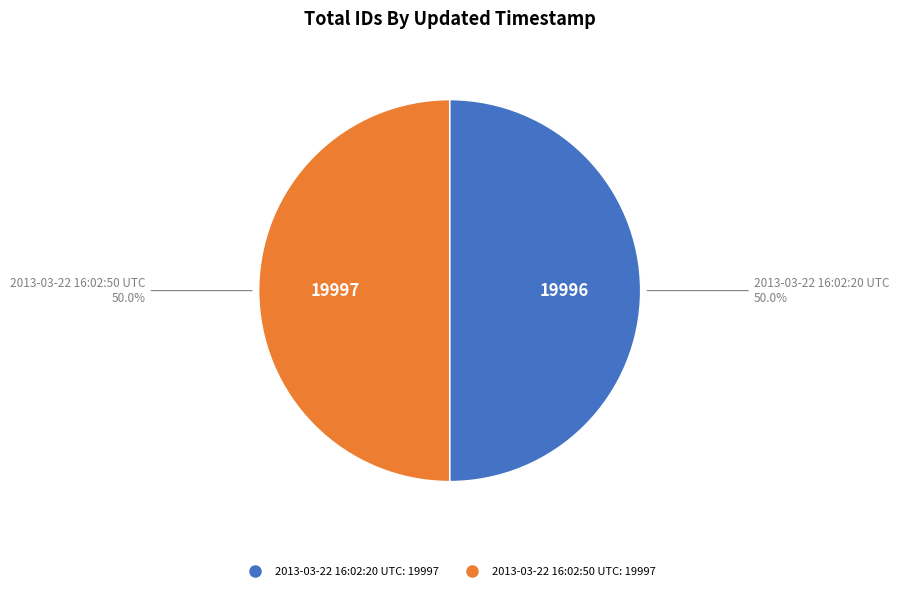

What is the ratio of the value at 2013-03-22 16:02:50 UTC to the value at 2013-03-22 16:02:20 UTC?

1.0